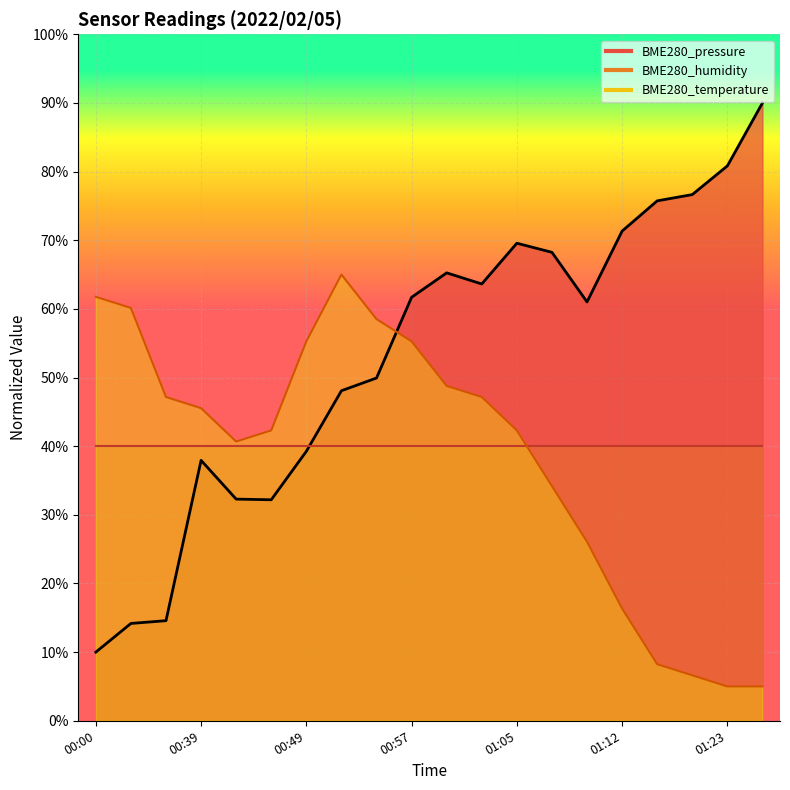

At which category does BME280_pressure reach its first local valley?

00:47